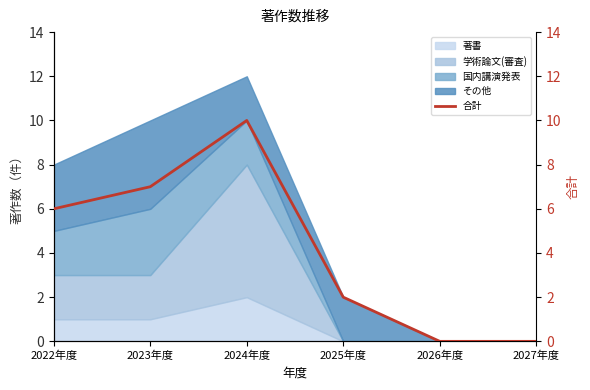

How many points are higher than both their immediate neighbors (excluding endpoints)?

1